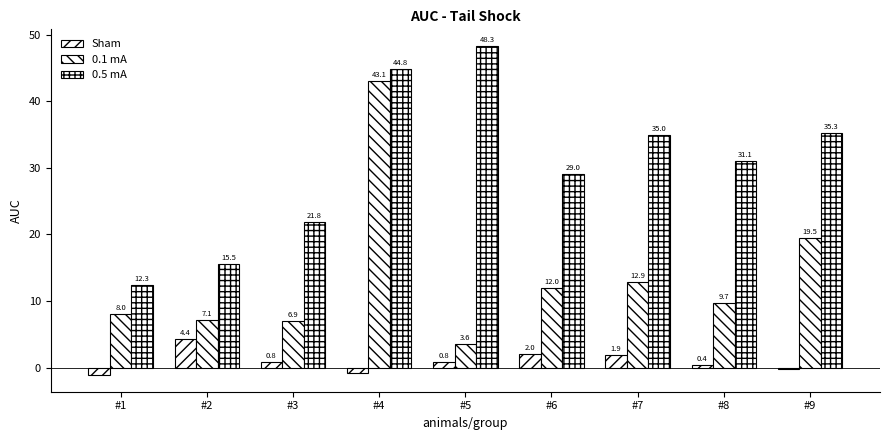

Count the number of data series in this chart.

3